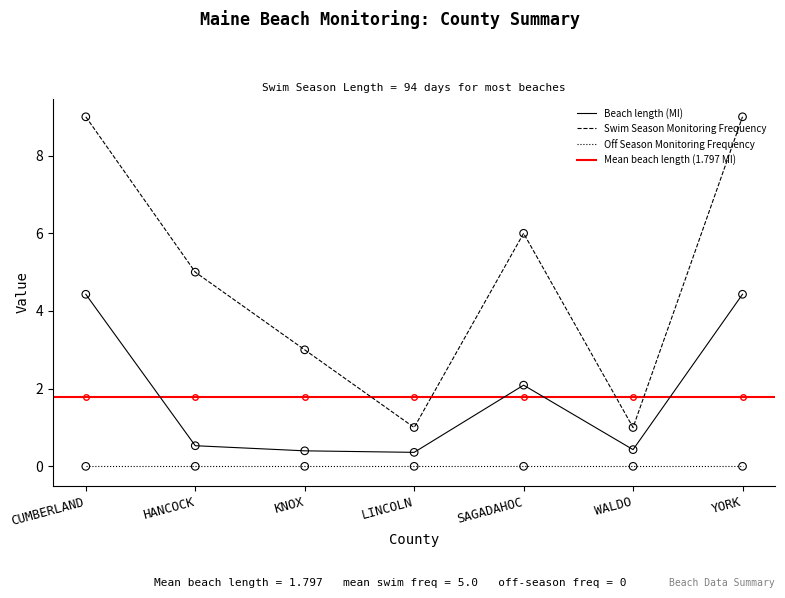

Which series has the largest total across all categories?

Swim Season Monitoring Frequency